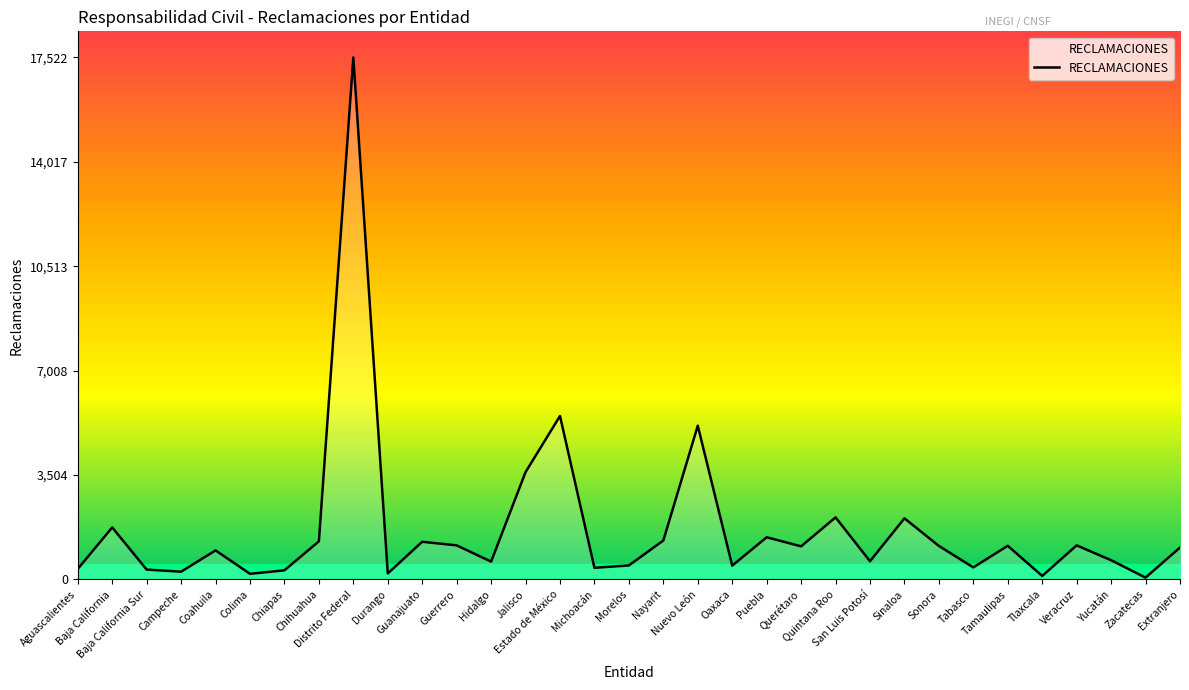

Where is the first local maximum?

Baja California